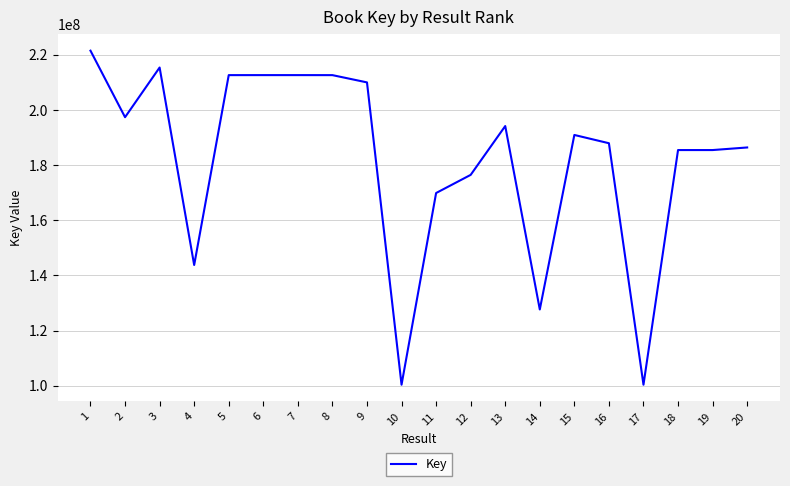

What value does the data have at 9?

210004339